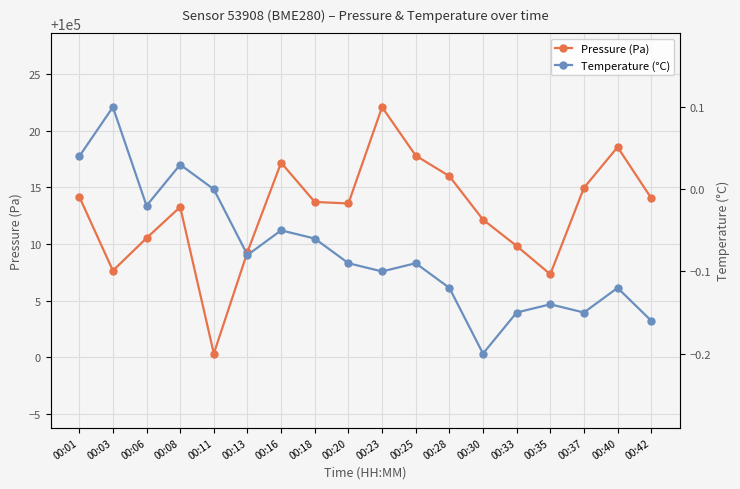

What is the difference between the maximum and minimum values in the Pressure (Pa) series?

21.8